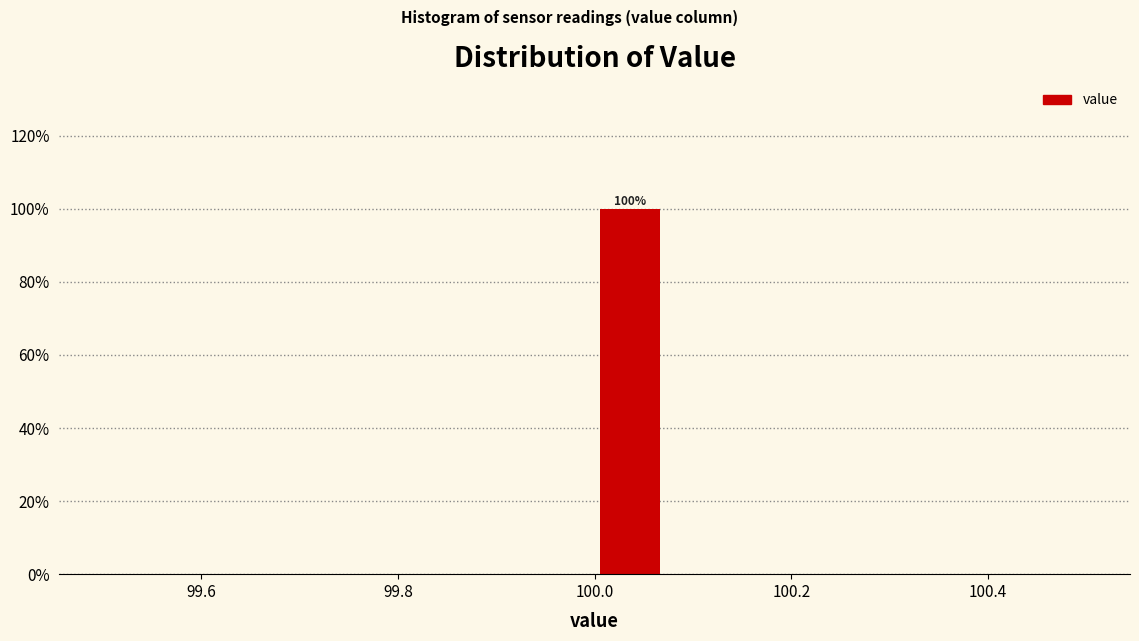

Read against the x-axis, roughly where is the centre of the tallest bar?

100.04